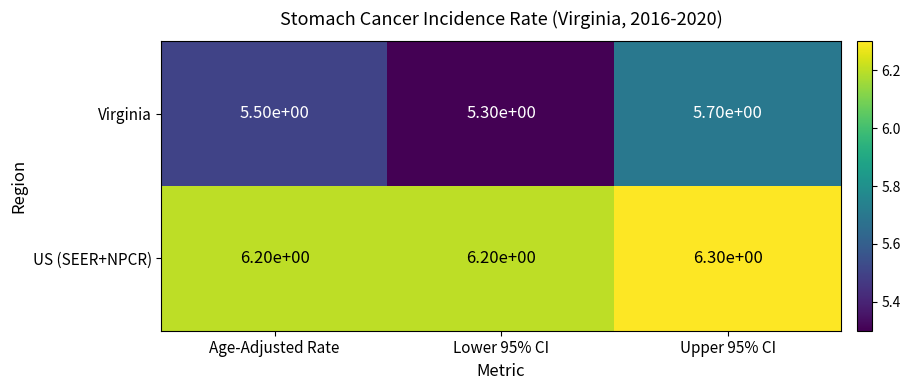

The value of US (SEER+NPCR) at Upper 95% CI is 10.5. True or false?

False